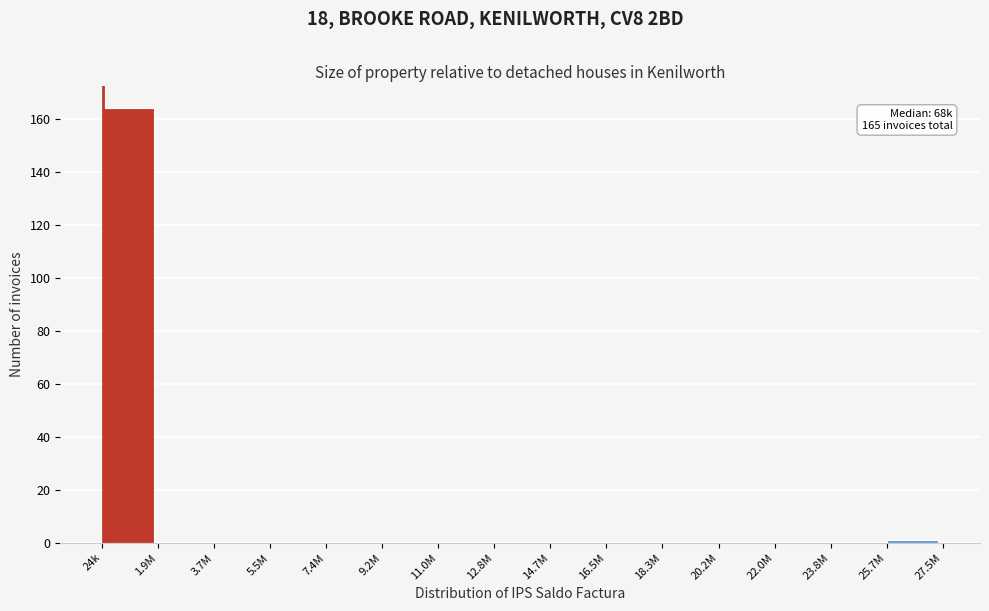

Reading left to right, what are all the values shown in this chart?

24k=164	1.9M=0	3.7M=0	5.5M=0	7.4M=0	9.2M=0	11.0M=0	12.8M=0	14.7M=0	16.5M=0	18.3M=0	20.2M=0	22.0M=0	23.8M=0	25.7M=1